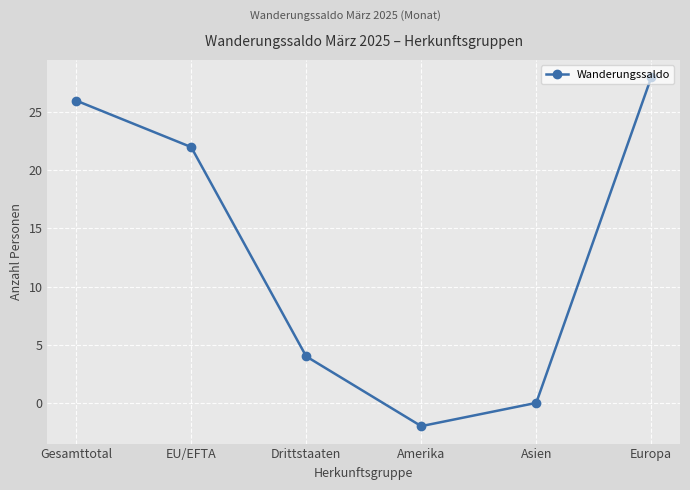

What is the sum of all values?

78